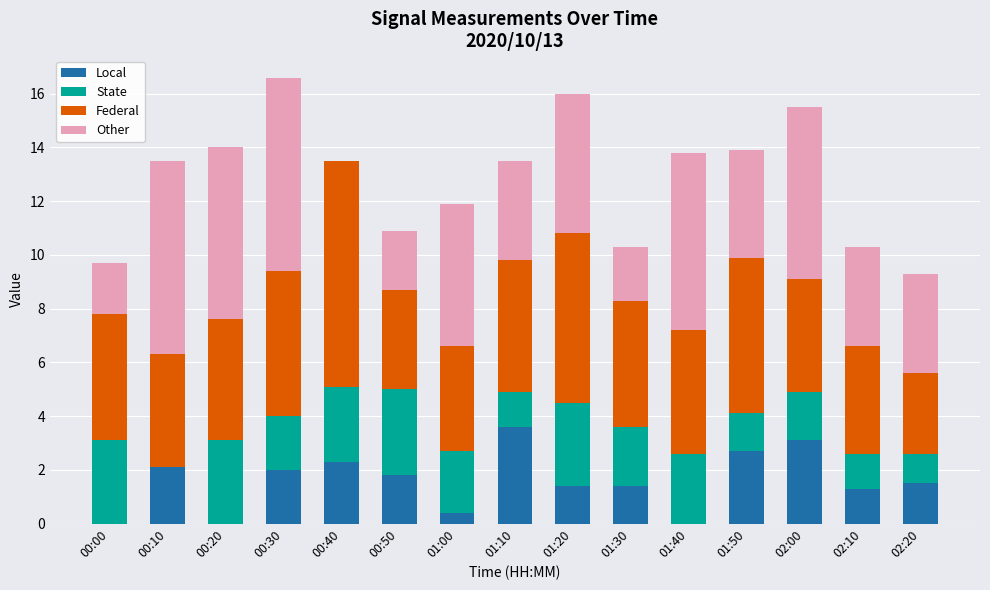

What is the total value across all series at 01:00?

11.9